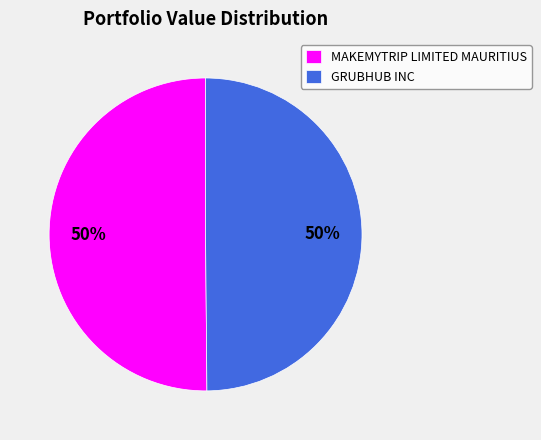

To the nearest percent, what percentage of the pie is MAKEMYTRIP LIMITED MAURITIUS?

50%